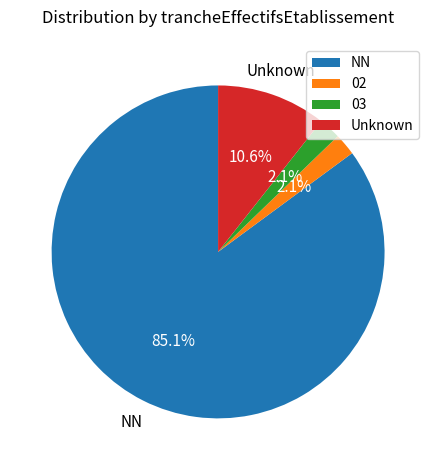

To the nearest percent, what is the difference between the largest and smallest slice percentages?

83%